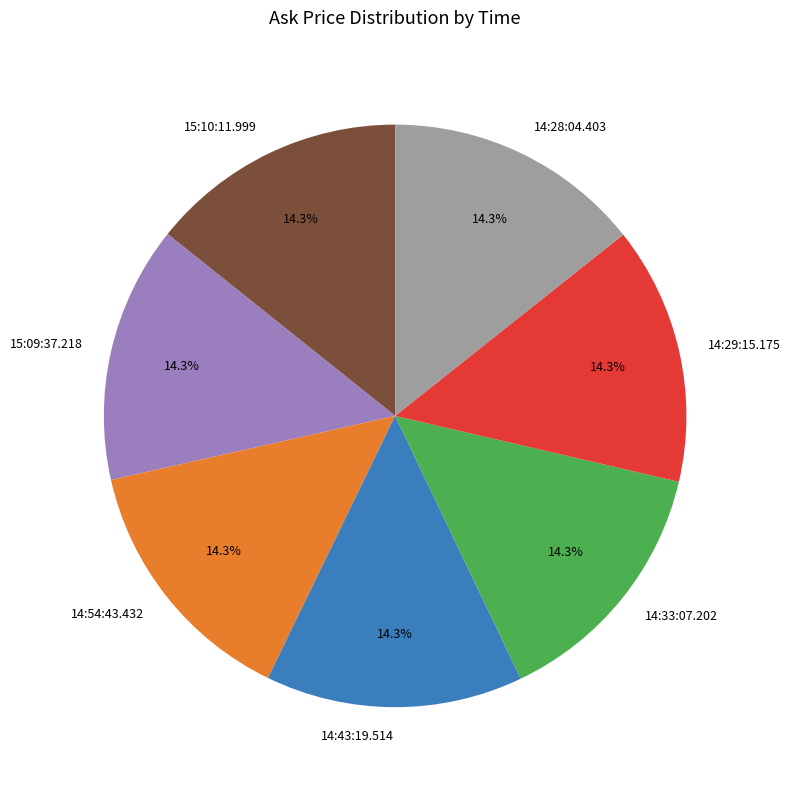

What percentage is NOT represented by 14:54:43.432?

85.7%